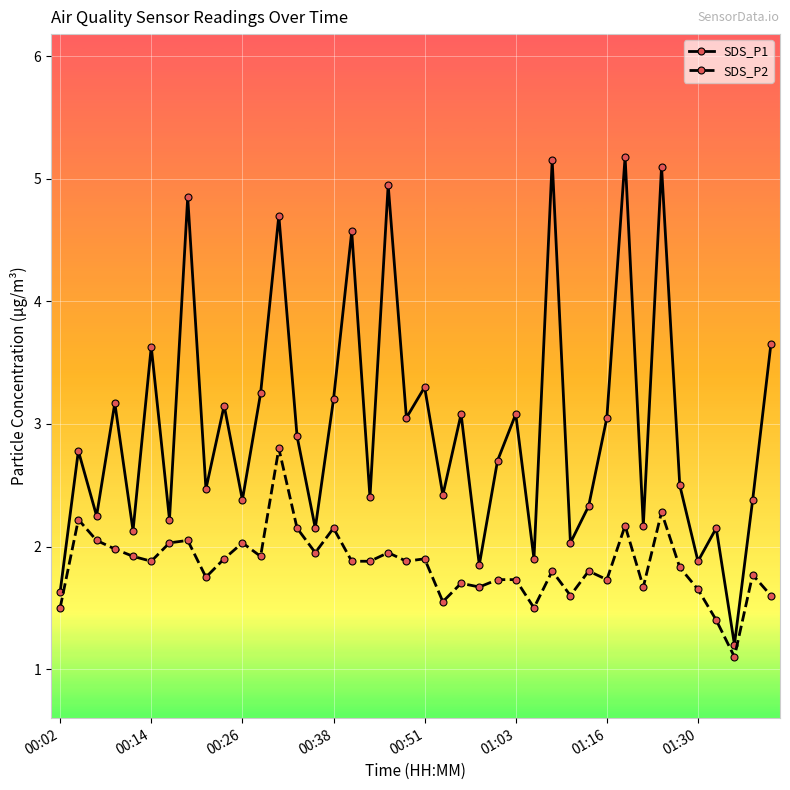

What is the sum of all SDS_P1 values?

118.9